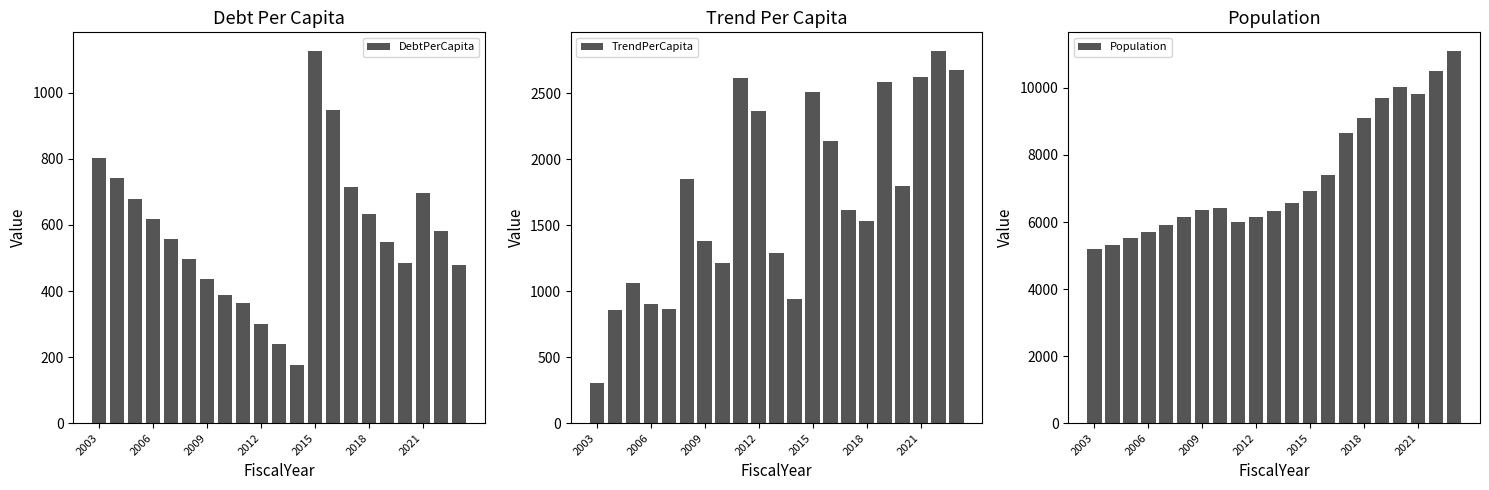

What is the sum of all DebtPerCapita values?

12015.1